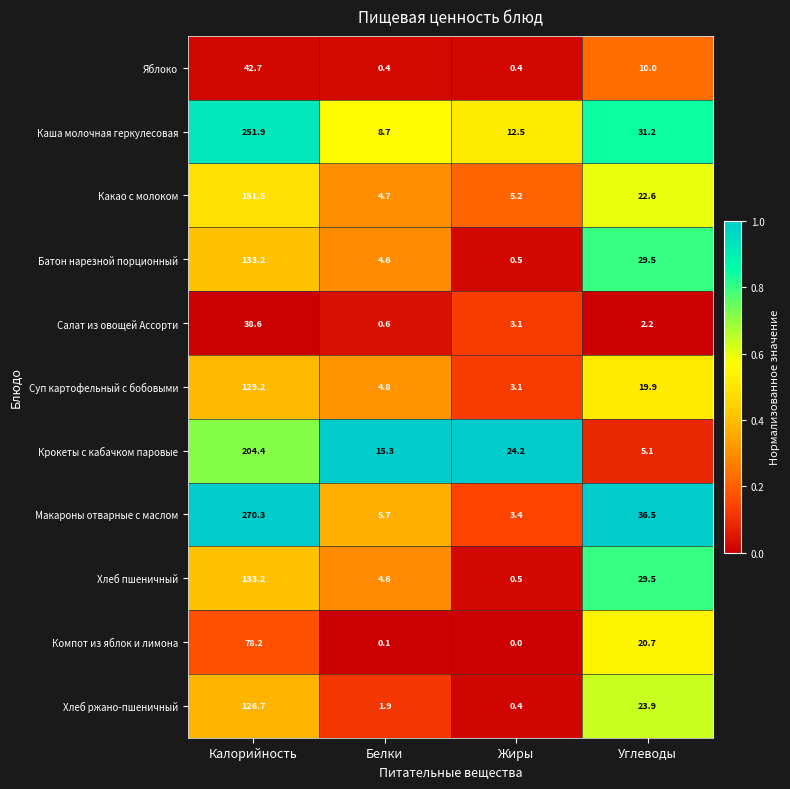

Is it true that Батон нарезной порционный equals 41.9 at Углеводы?

False